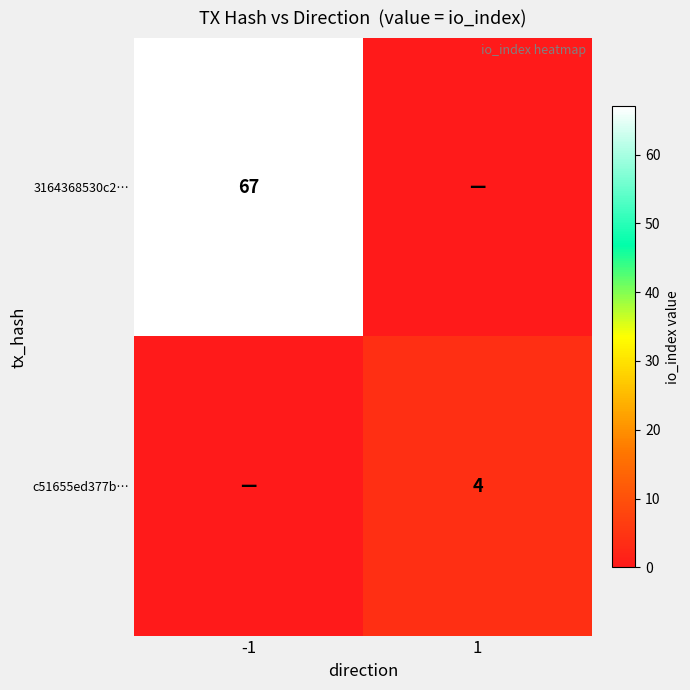

The value of 3164368530c2… at -1 is 109. True or false?

False